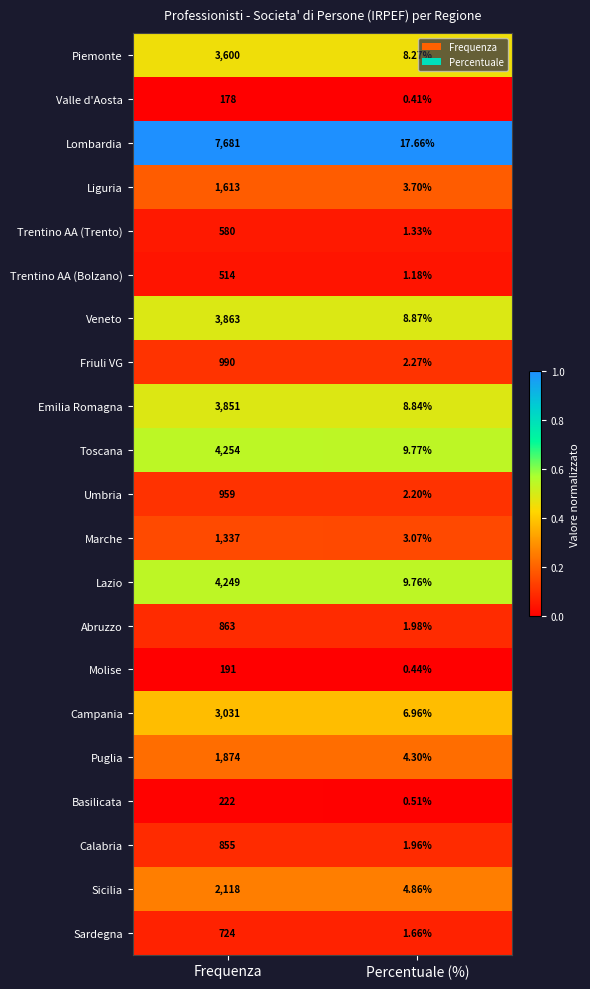

At which label does Calabria reach its minimum?

Percentuale (%)